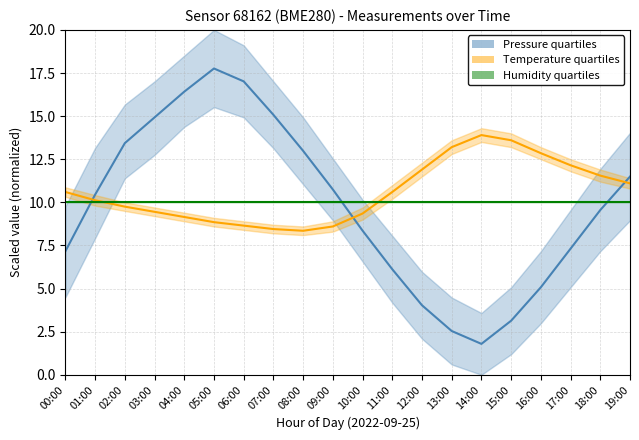

Count the number of data series in this chart.

3